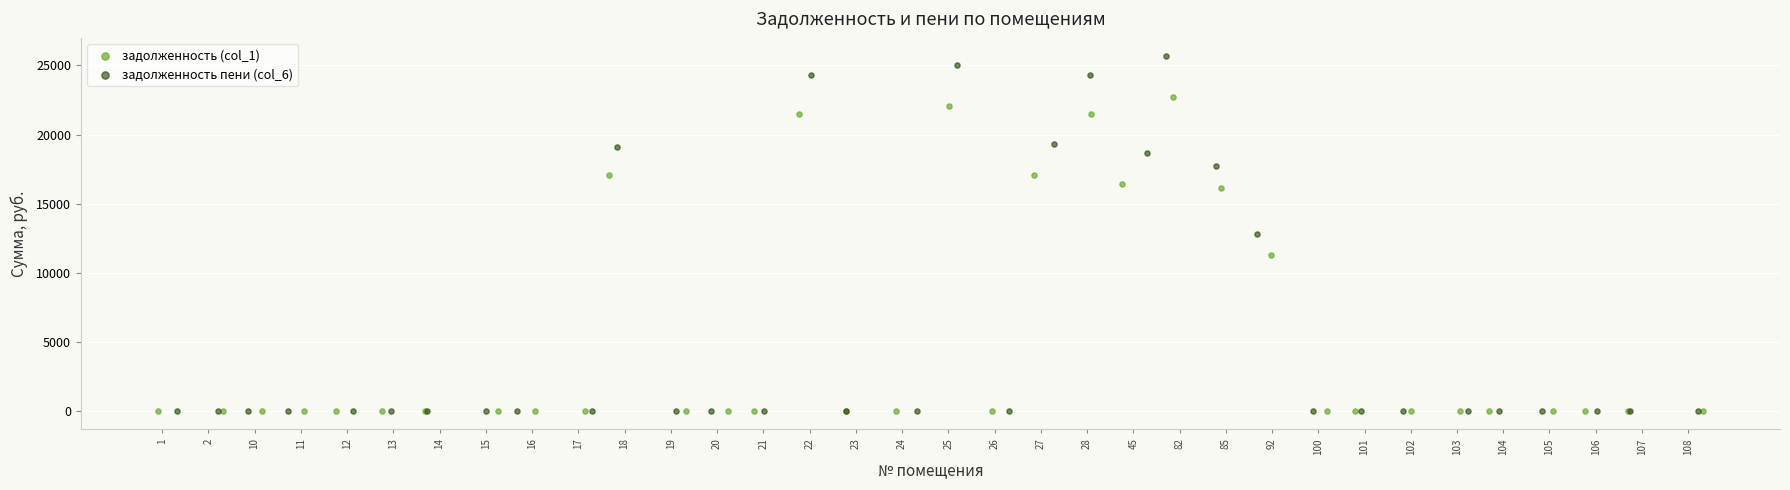

Which series contains the highest Y value?

задолженность пени (col_6)